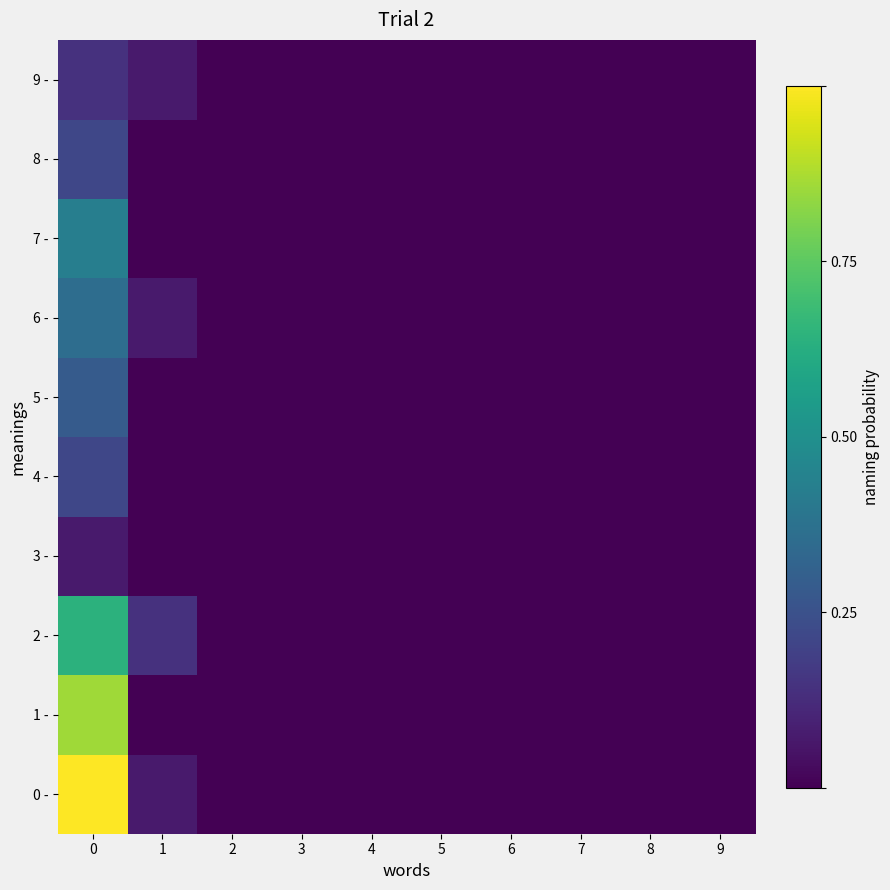

Reading left to right, list all the values displayed in this chart.

0 -: 0=1.0	1=0.1	2=0.0	3=0.0	4=0.0	5=0.0	6=0.0	7=0.0	8=0.0	9=0.0
1 -: 0=0.9	1=0.0	2=0.0	3=0.0	4=0.0	5=0.0	6=0.0	7=0.0	8=0.0	9=0.0
2 -: 0=0.6	1=0.1	2=0.0	3=0.0	4=0.0	5=0.0	6=0.0	7=0.0	8=0.0	9=0.0
3 -: 0=0.1	1=0.0	2=0.0	3=0.0	4=0.0	5=0.0	6=0.0	7=0.0	8=0.0	9=0.0
4 -: 0=0.2	1=0.0	2=0.0	3=0.0	4=0.0	5=0.0	6=0.0	7=0.0	8=0.0	9=0.0
5 -: 0=0.3	1=0.0	2=0.0	3=0.0	4=0.0	5=0.0	6=0.0	7=0.0	8=0.0	9=0.0
6 -: 0=0.4	1=0.1	2=0.0	3=0.0	4=0.0	5=0.0	6=0.0	7=0.0	8=0.0	9=0.0
7 -: 0=0.4	1=0.0	2=0.0	3=0.0	4=0.0	5=0.0	6=0.0	7=0.0	8=0.0	9=0.0
8 -: 0=0.2	1=0.0	2=0.0	3=0.0	4=0.0	5=0.0	6=0.0	7=0.0	8=0.0	9=0.0
9 -: 0=0.1	1=0.1	2=0.0	3=0.0	4=0.0	5=0.0	6=0.0	7=0.0	8=0.0	9=0.0